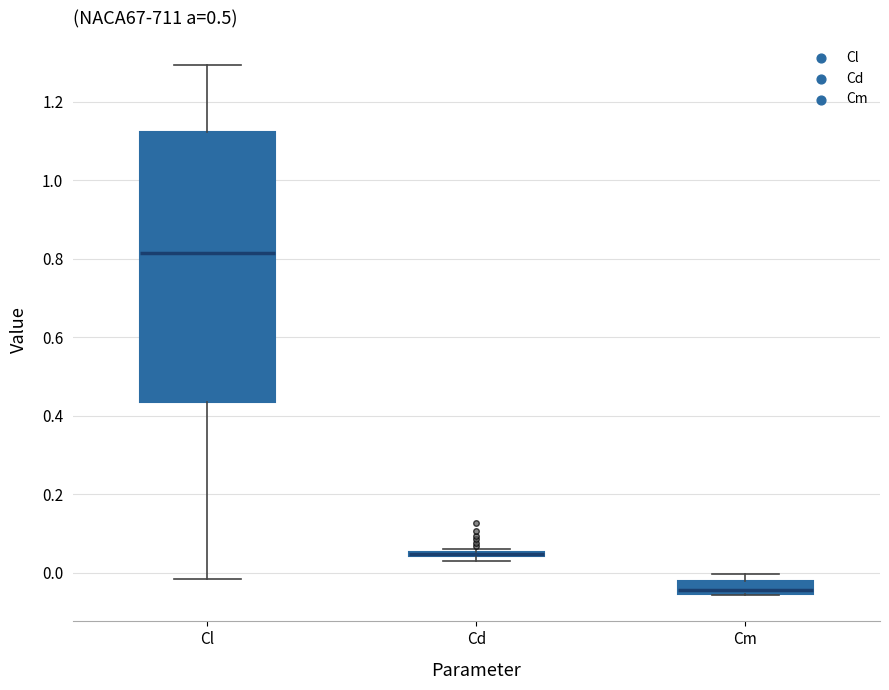

Where is the upper edge of the box for Cd on the y-axis? The values are not printed on the chart, so give them approximately, as read against the axis.

0.06